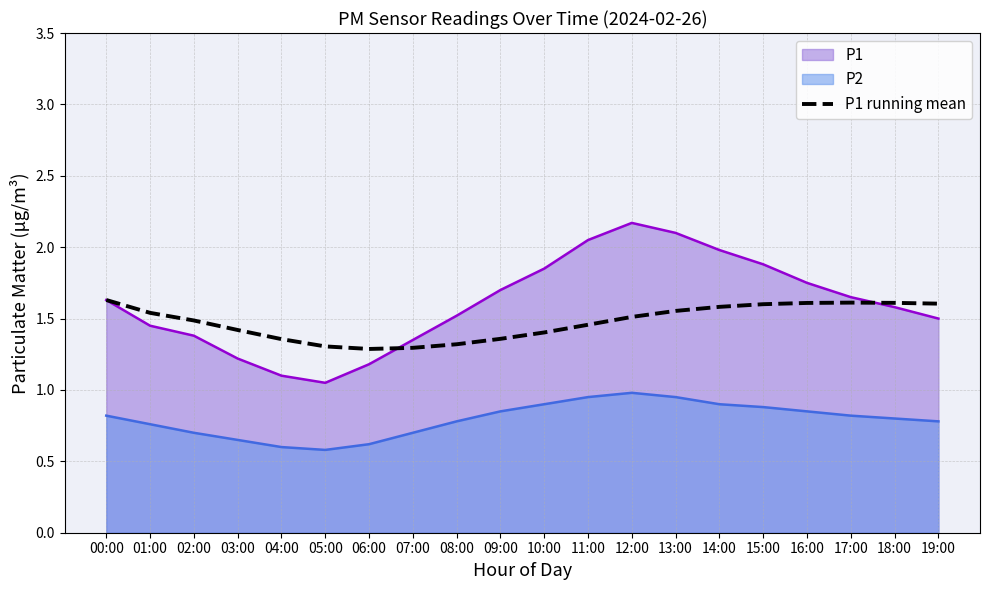

What is the value of the 14th point from the left?

1.6